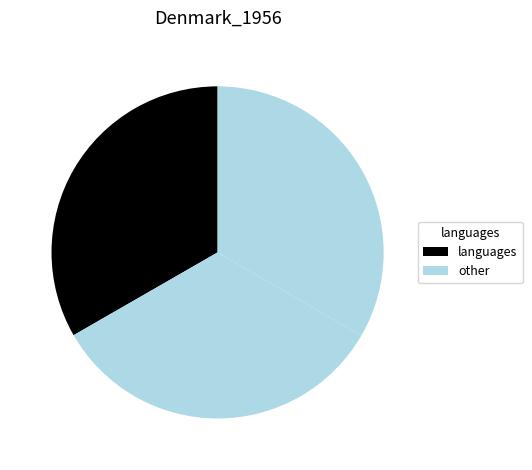

How many segments does this pie chart have?

3